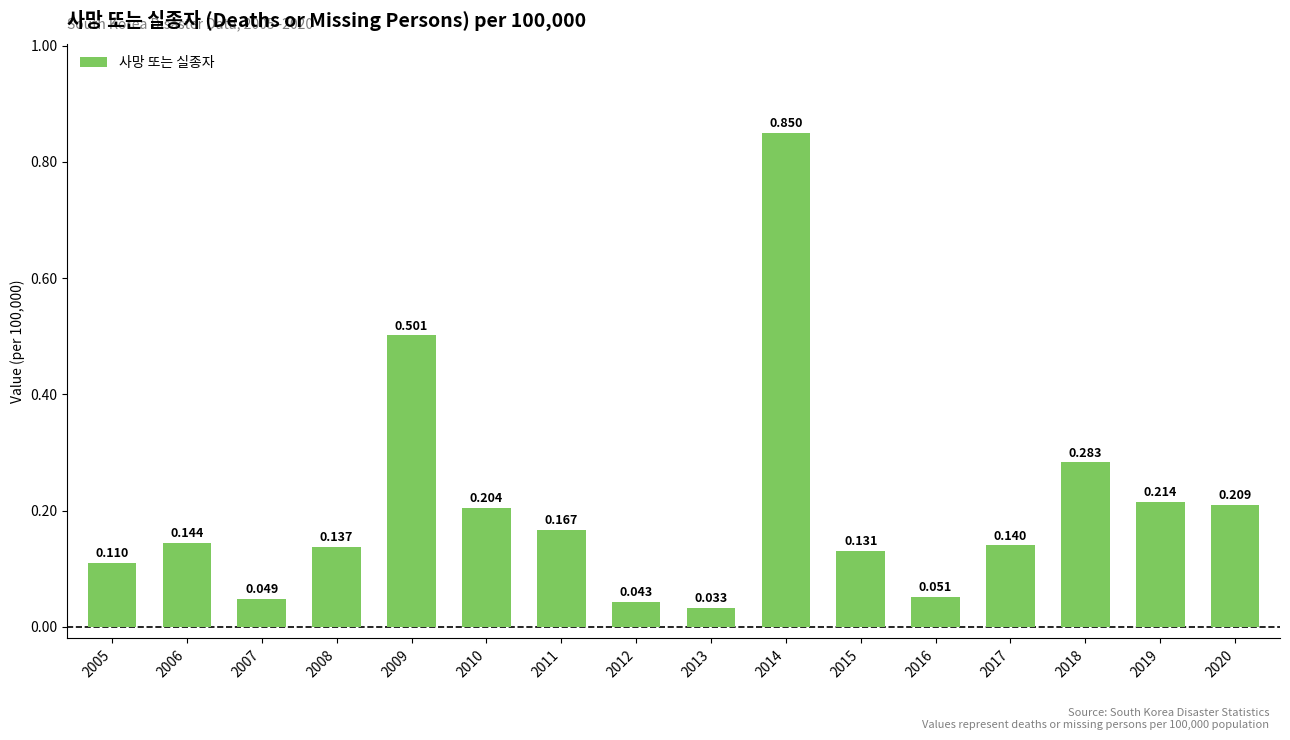

The value at 2015 is 0.2. True or false?

False